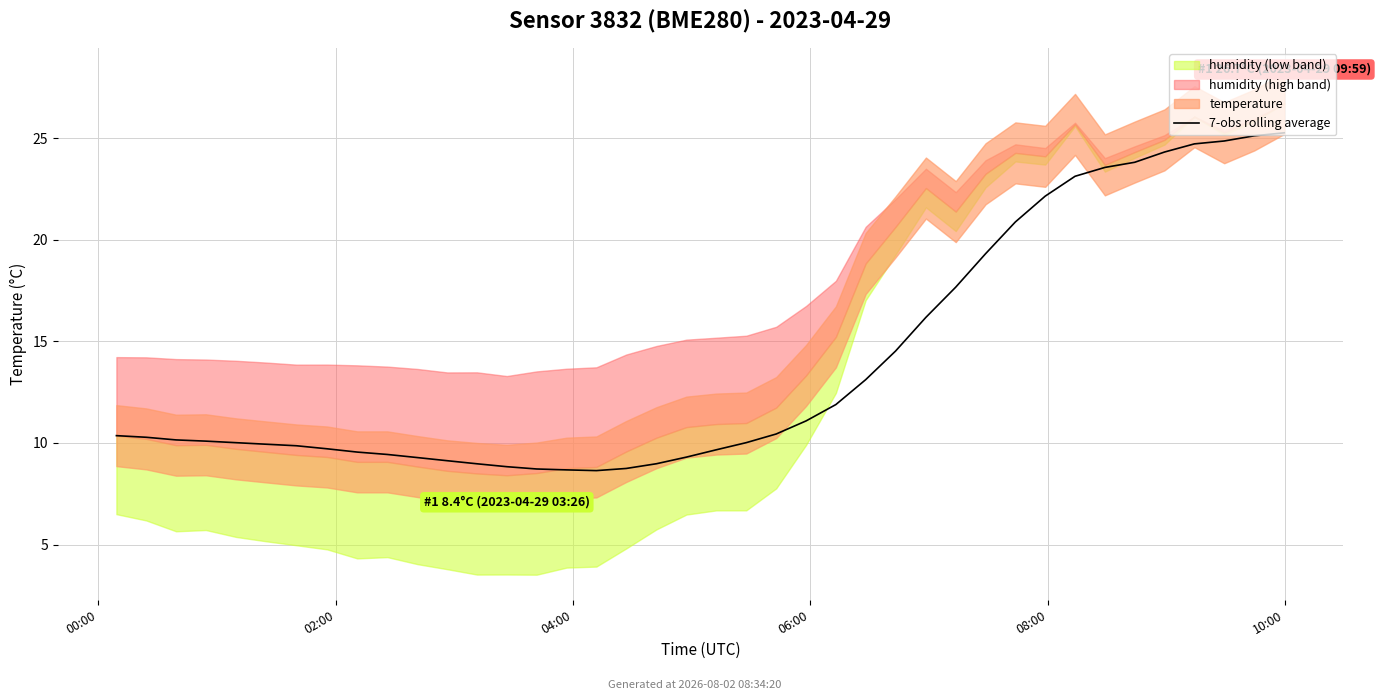

What is the greatest value displayed?

25.3